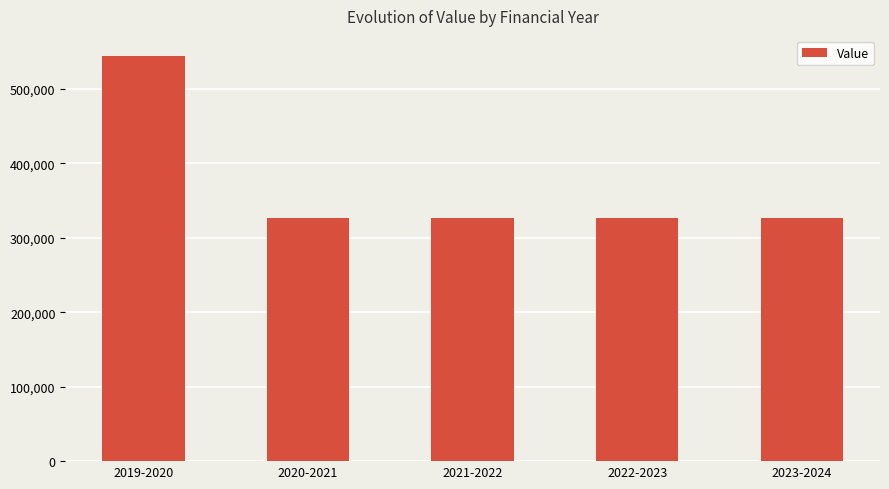

Reading left to right, transcribe all the data shown in this chart.

544177.3	326401.9	326401.9	326401.9	326401.9